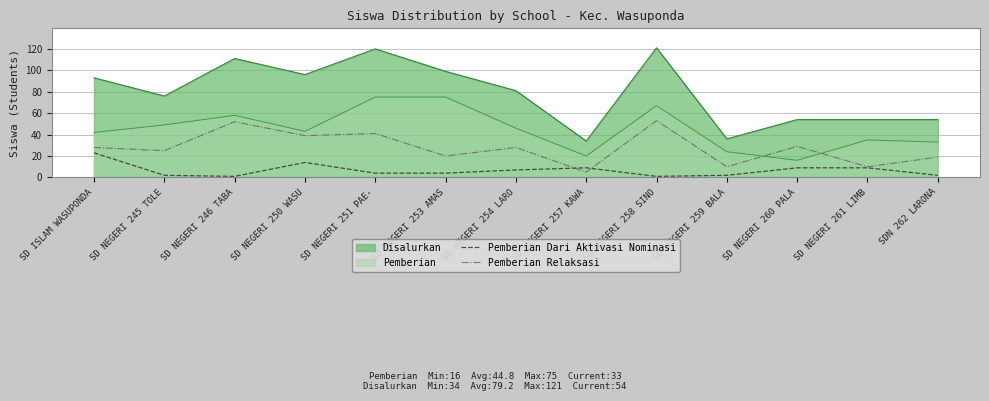

Is the value of Pemberian Dari Aktivasi Nominasi at SD NEGERI 251 PAE- greater than the value of Pemberian Relaksasi at SDN 262 LARONA?

No